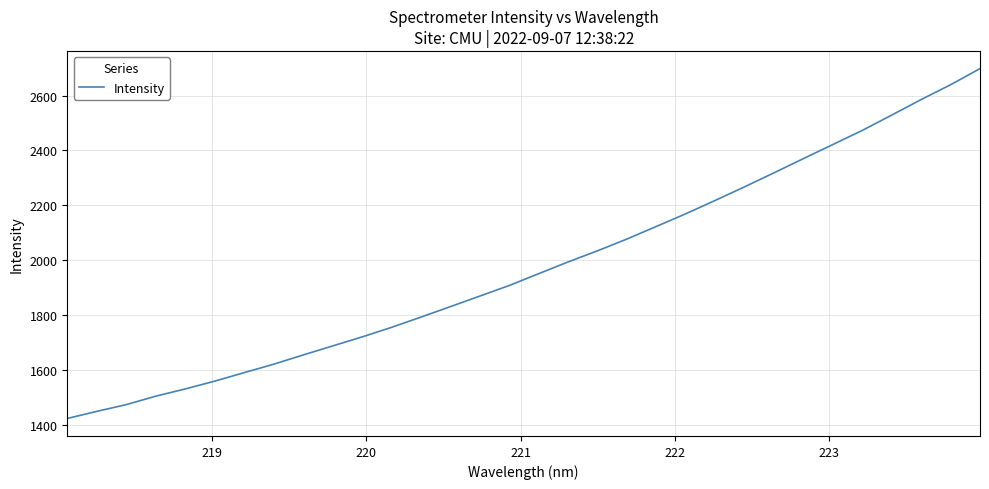

Is this an area chart (filled region under the line)?

No